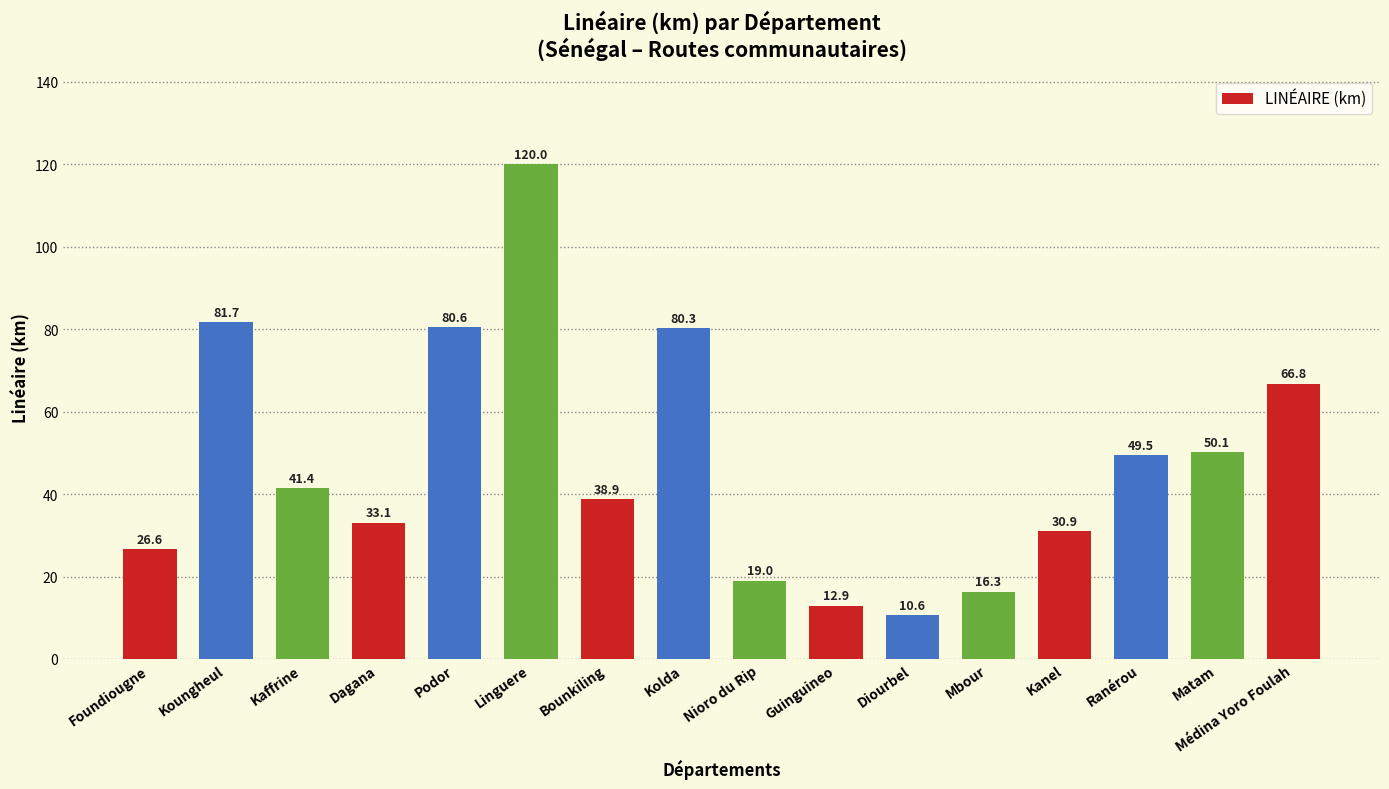

What is the greatest value displayed?

120.0